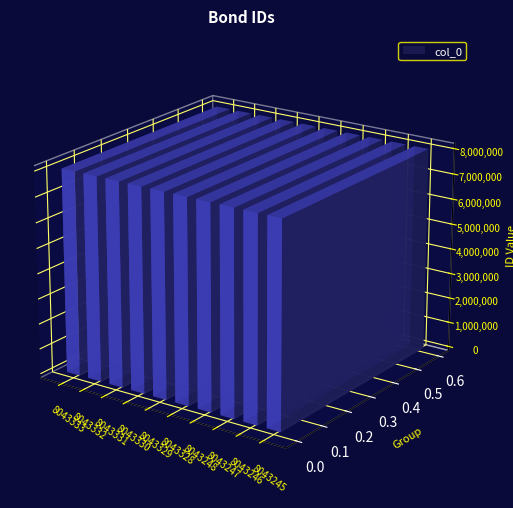

The value at 8043328 is 5278883. True or false?

False